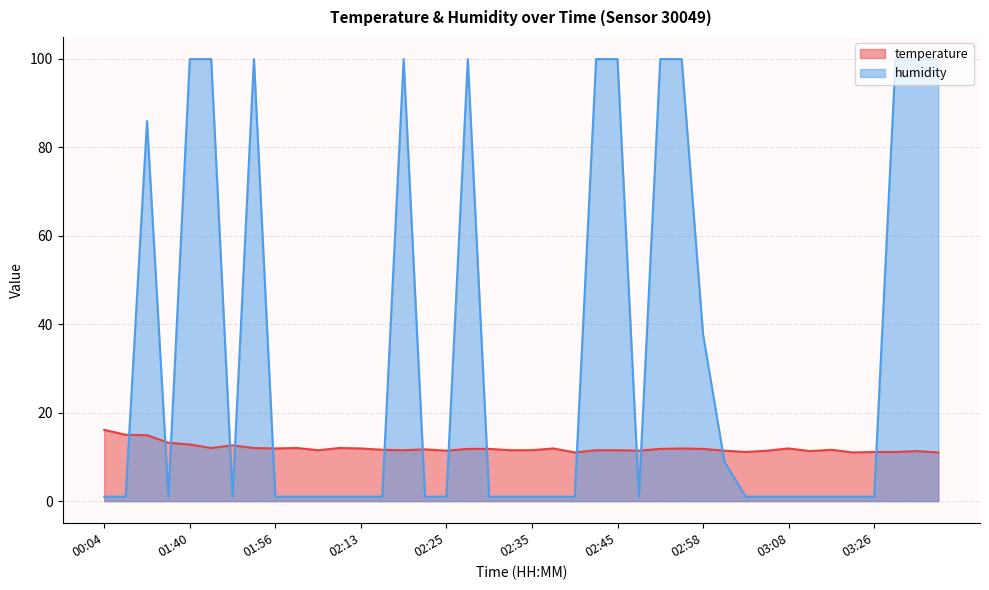

What is the sum of the temperature values at 02:05 and 02:38?

23.4